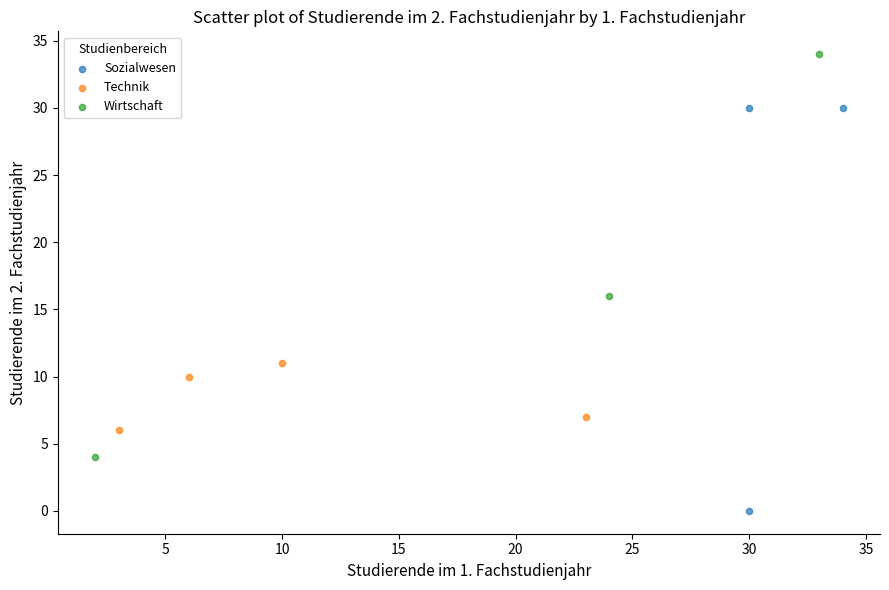

Which series contains the highest Y value?

Wirtschaft